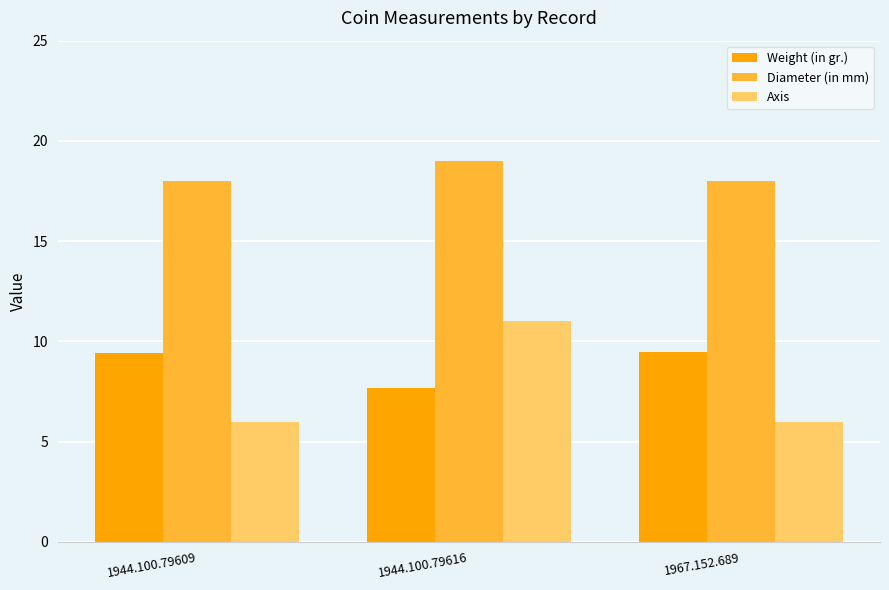

Read the Weight (in gr.) value at 1944.100.79609.

9.4